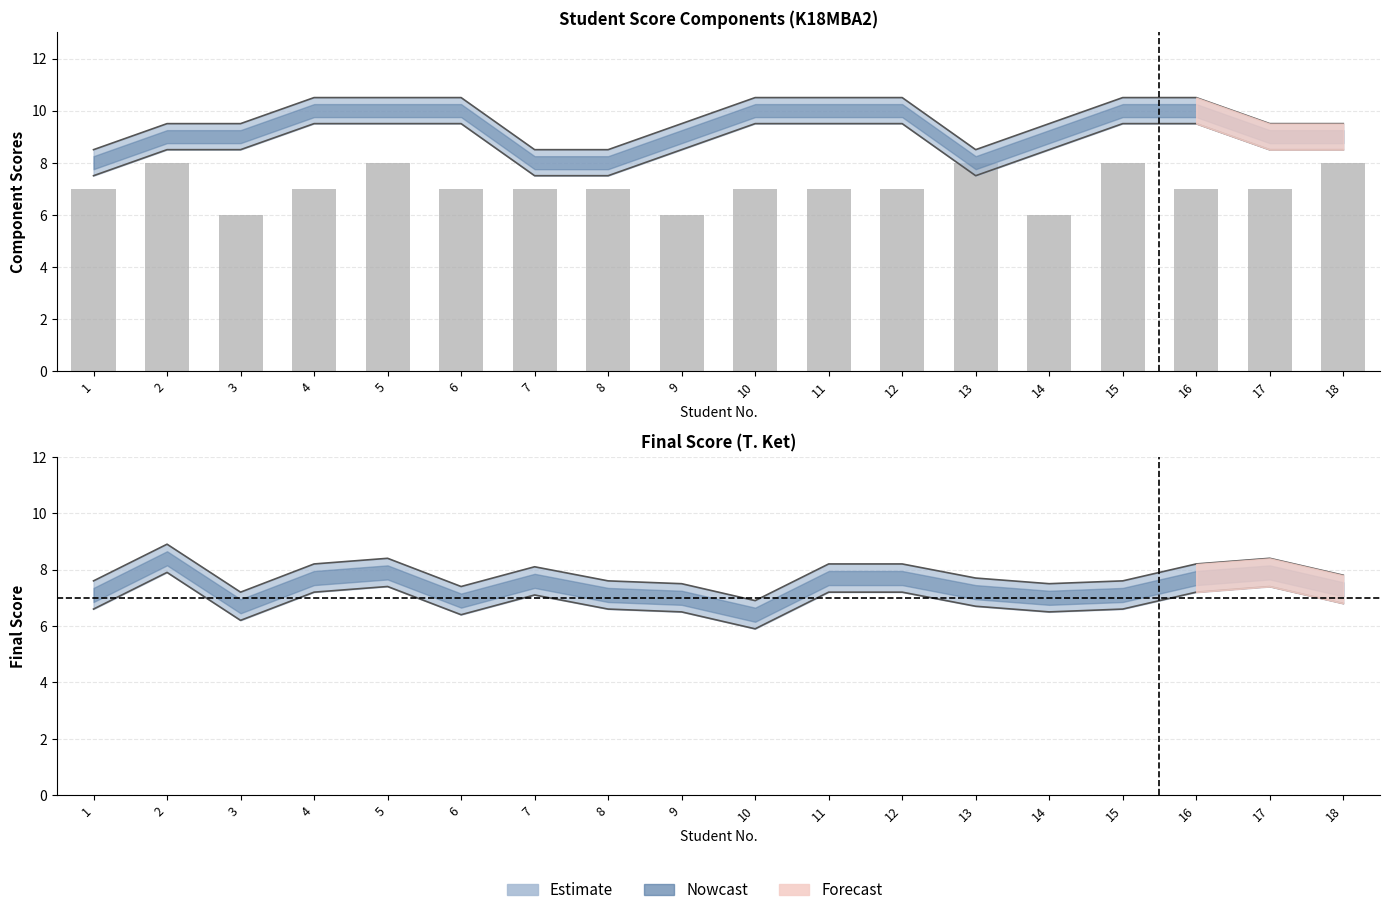

Does the chart contain stacked bars?

No